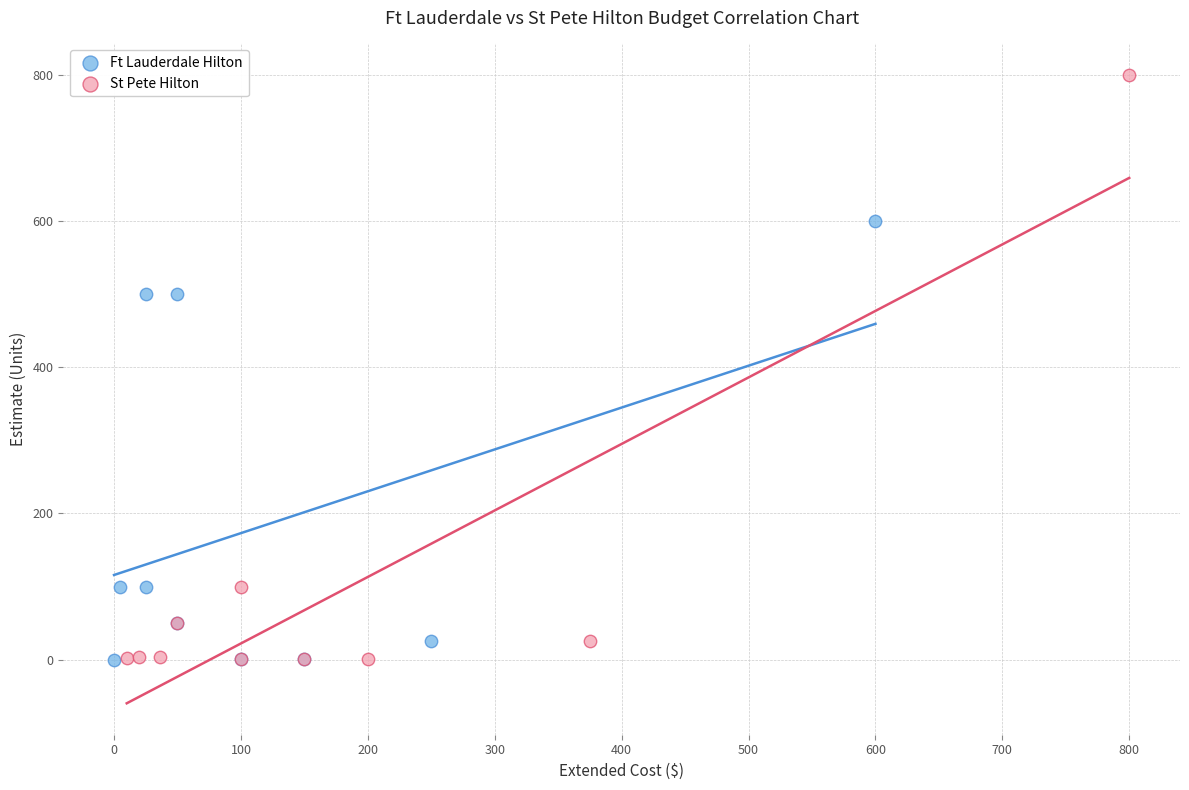

What are all the series names shown in the legend?

Ft Lauderdale Hilton, St Pete Hilton